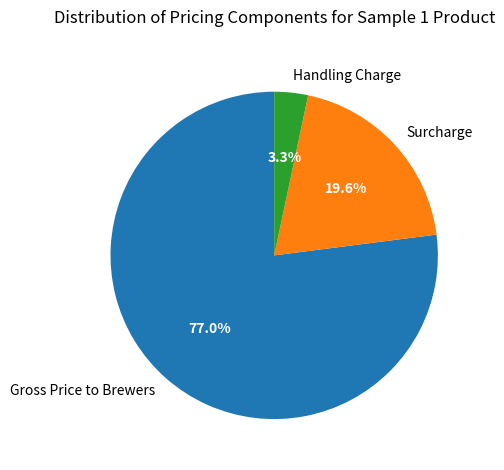

What percentage is the Gross Price to Brewers slice, to the nearest percent?

77%